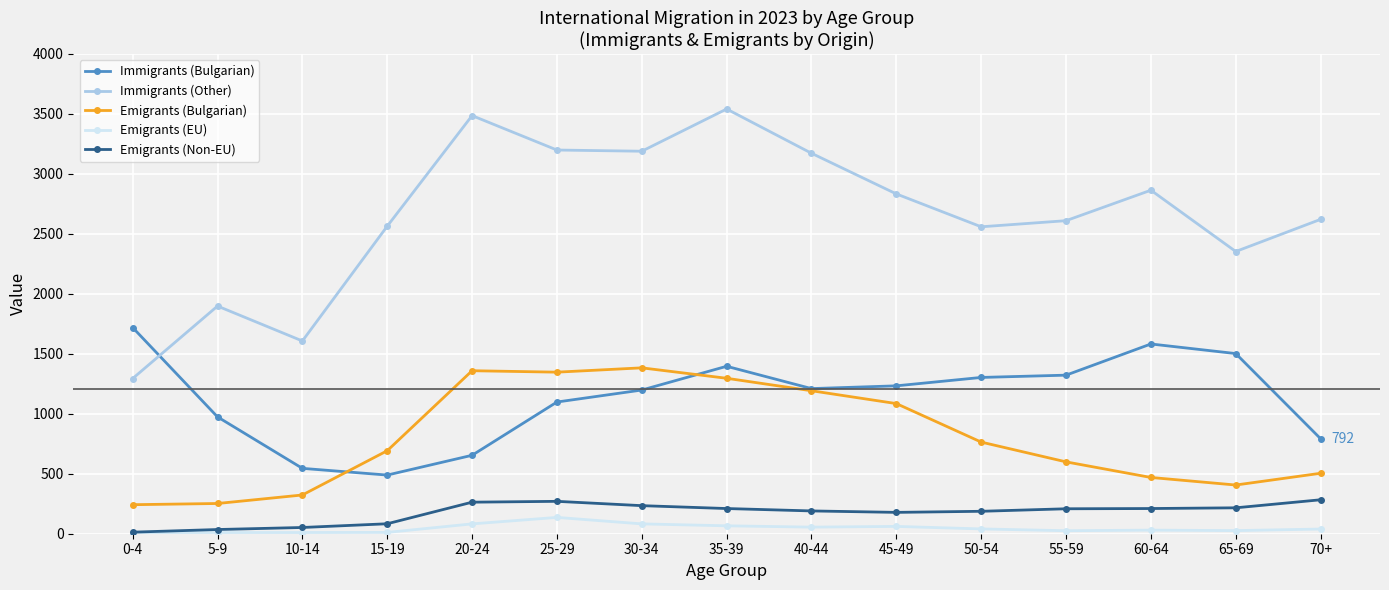

What is the label of the 2nd point from the left?

5-9